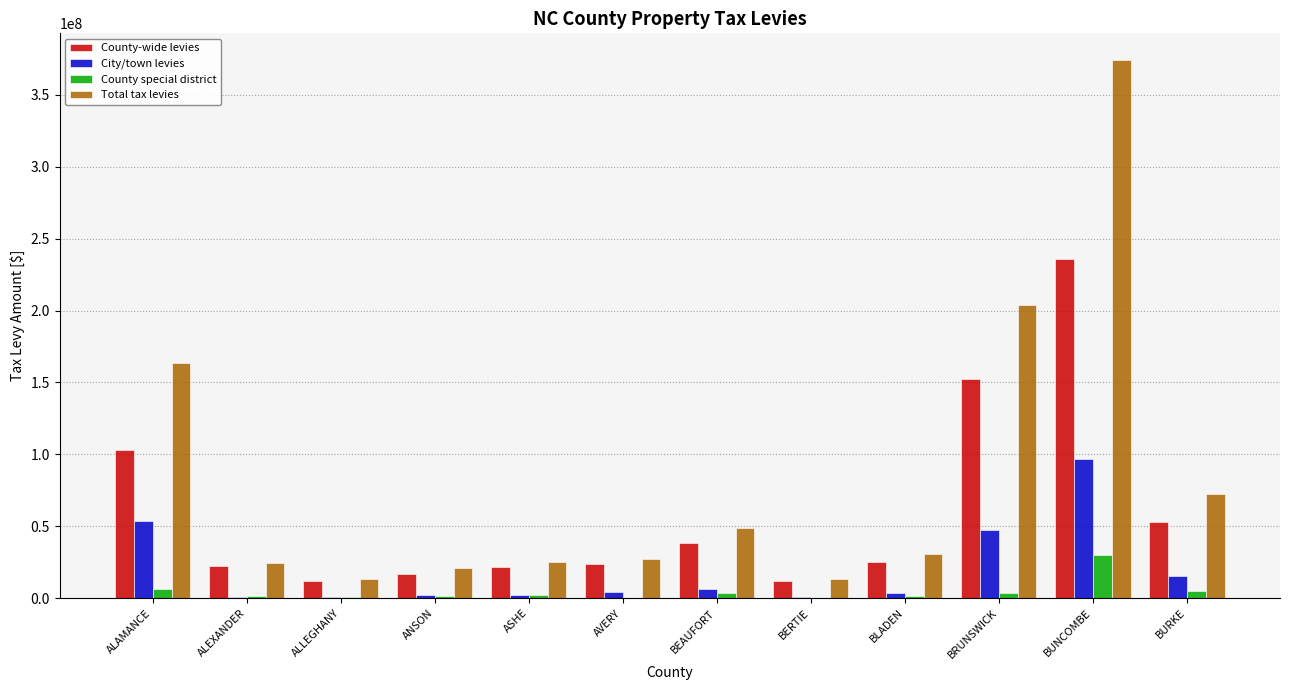

Are the bars grouped side by side (vs. stacked)?

Yes